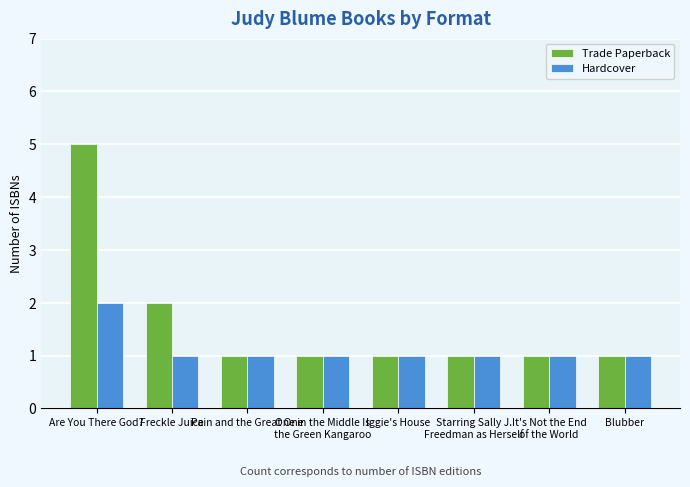

What value does the Trade Paperback series have at Freckle Juice?

2